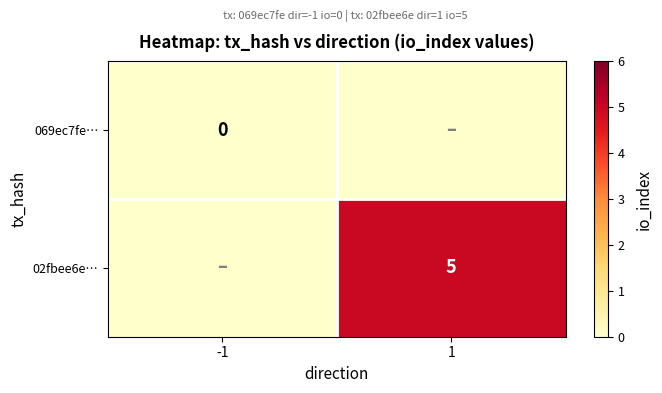

At how many categories does at least one series exceed 2?

1